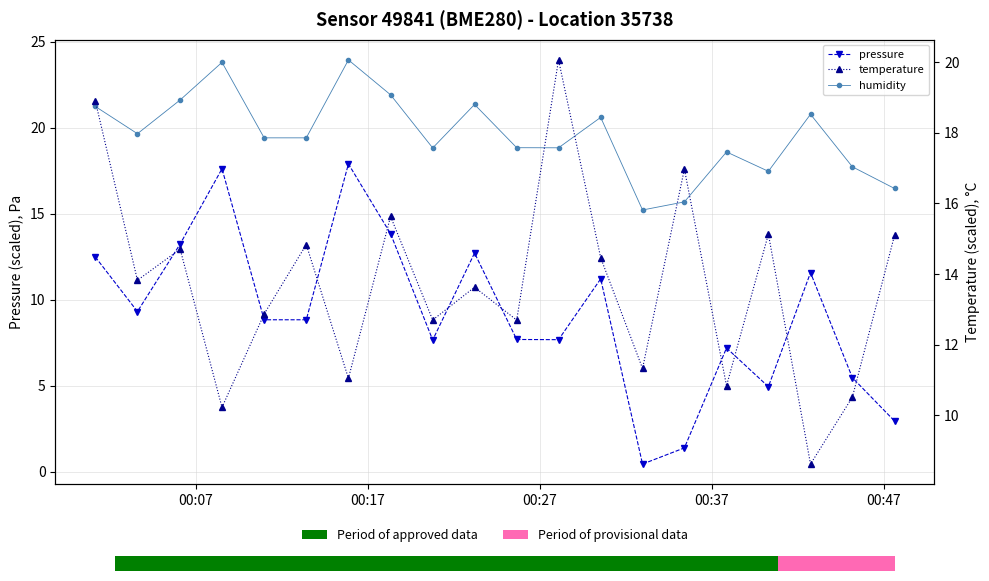

Does the chart display data point markers on the line(s)?

Yes